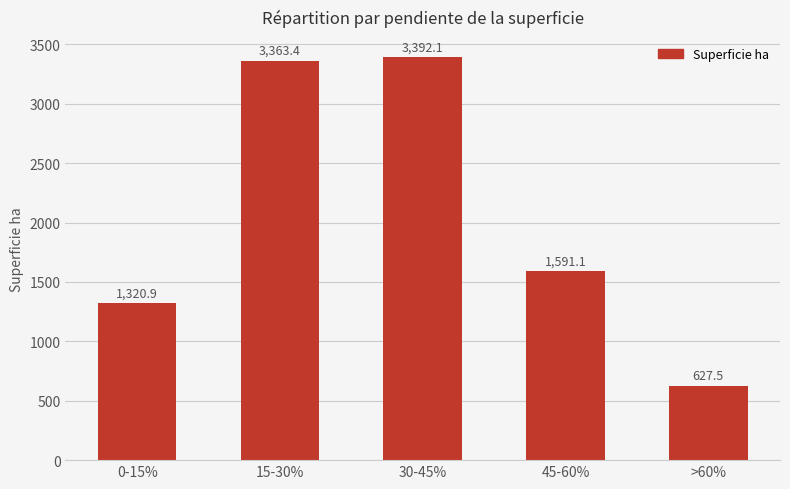

Where is the data nearest to the value 2009?

45-60%